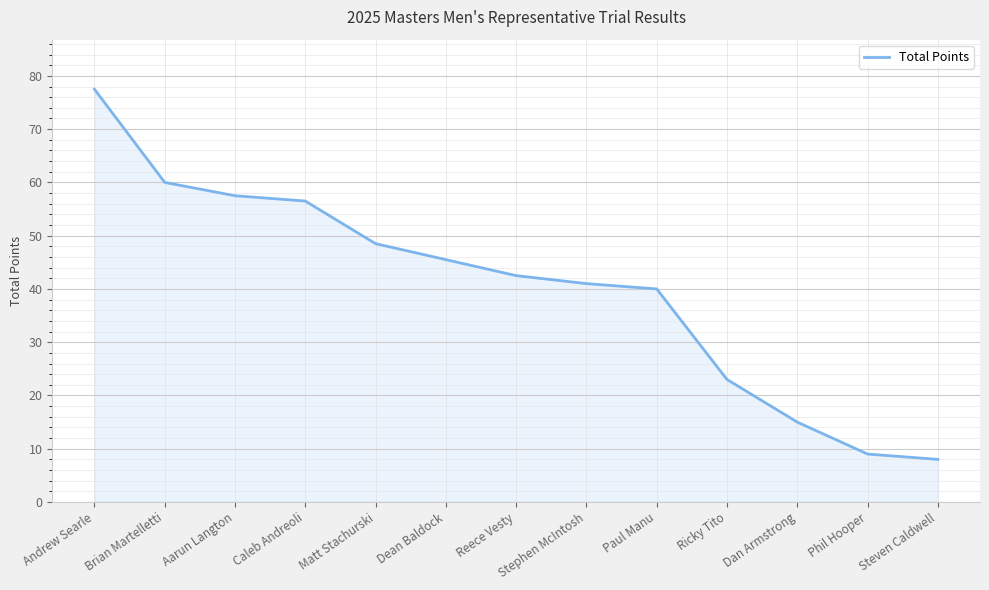

The chart shows a value of 29.1 at Caleb Andreoli. True or false?

False